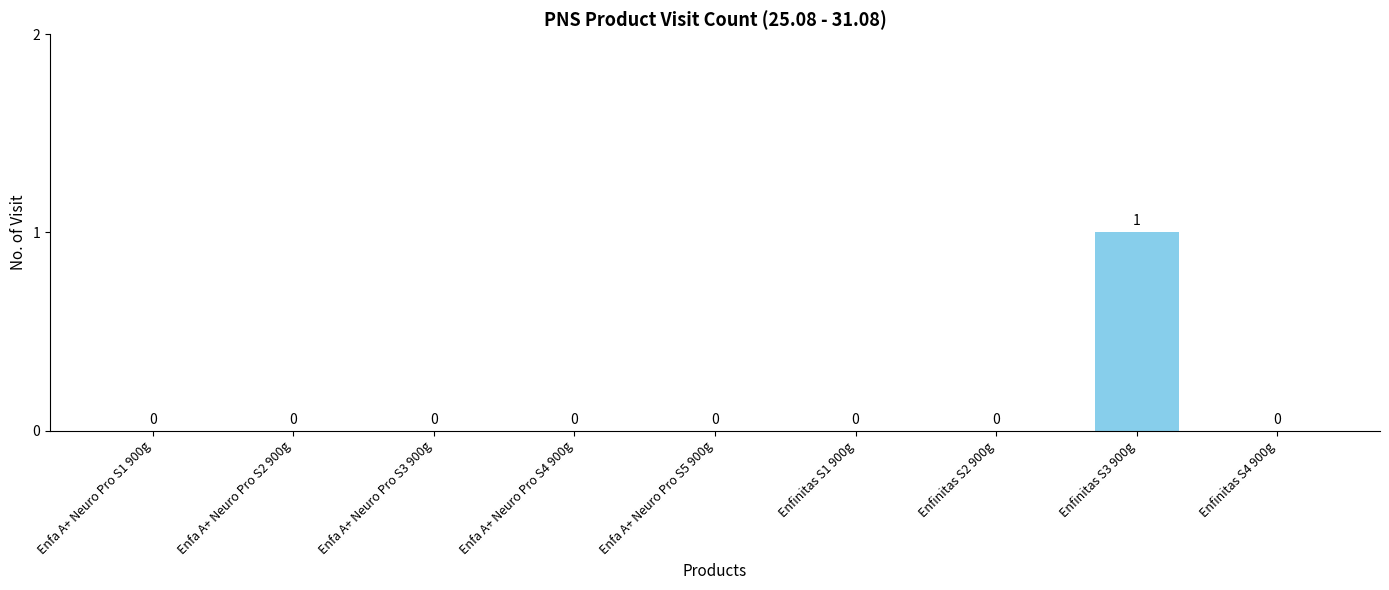

True or false: the data shows 0 at Enfinitas S2 900g.

True